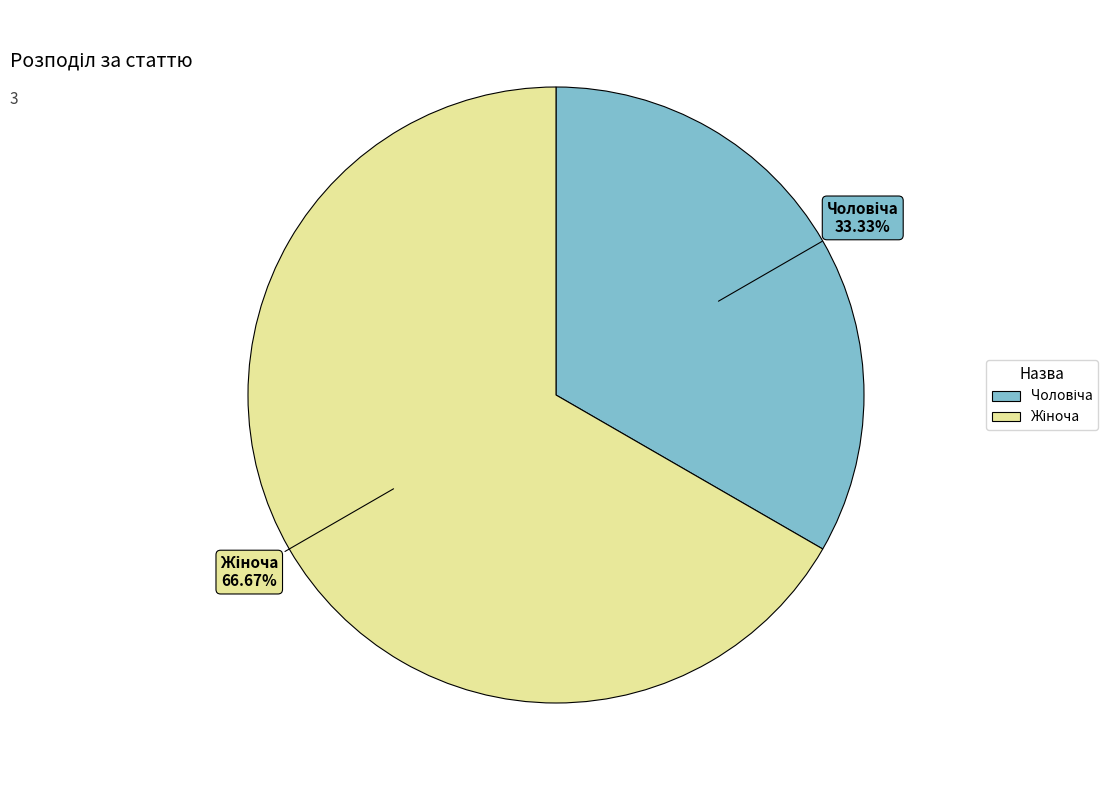

Is there a majority slice in this chart?

Yes